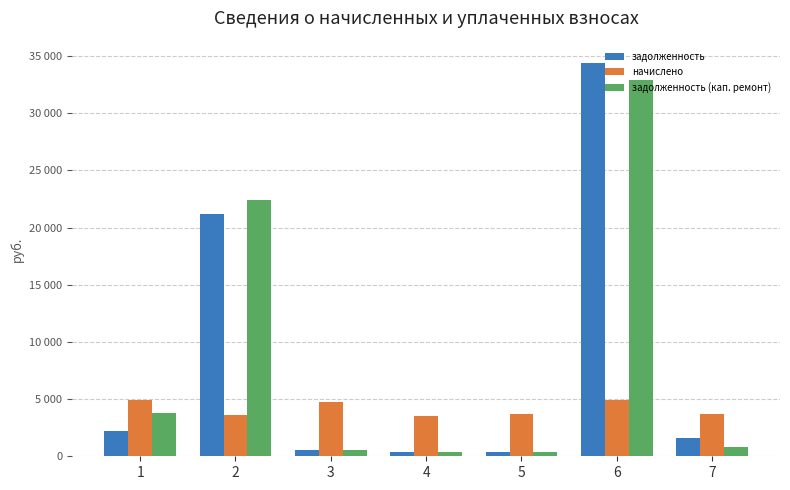

What is the average value of the задолженность (кап. ремонт) series?

8750.0